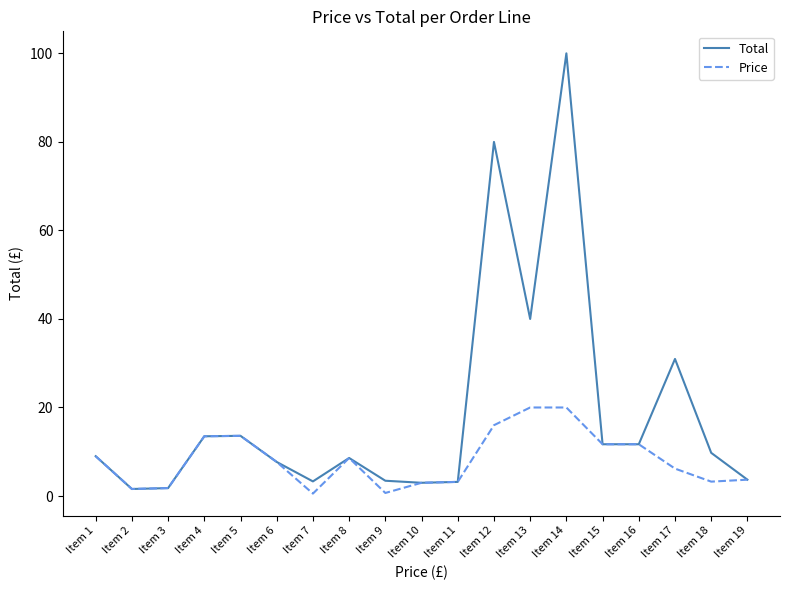

How many values in the Total series are below 8?

8